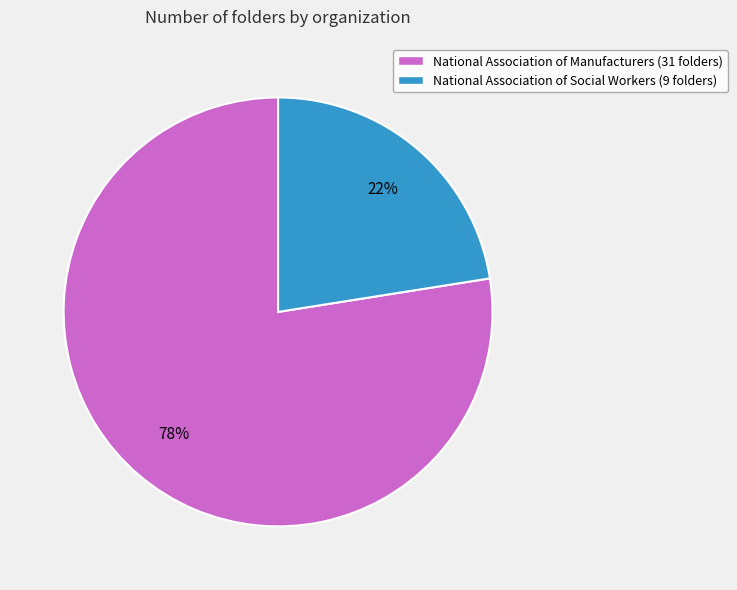

Which slice is the smallest?

National Association of Social Workers